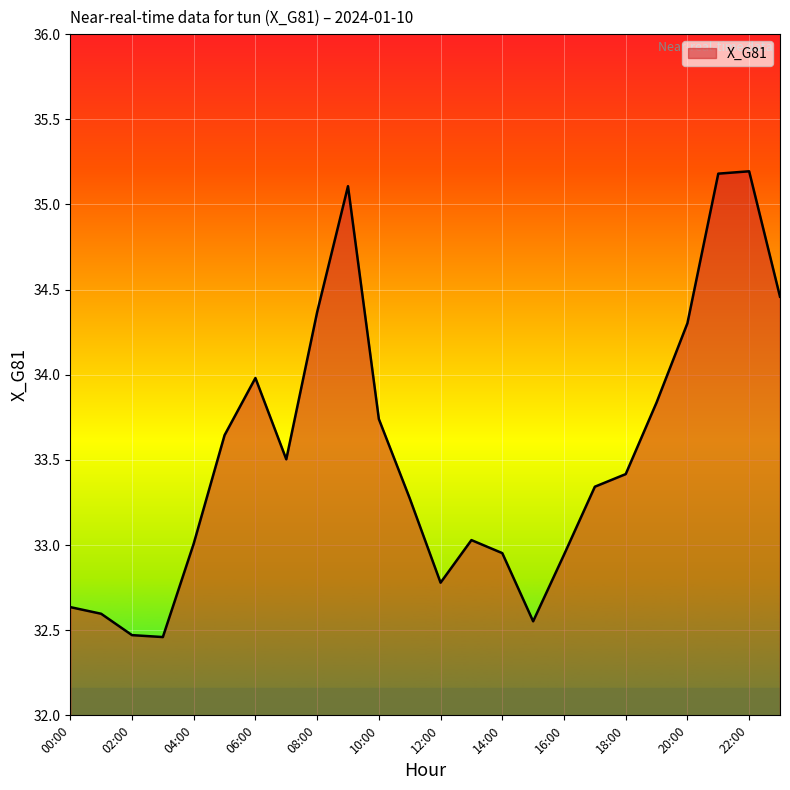

What is the greatest value displayed?

35.2